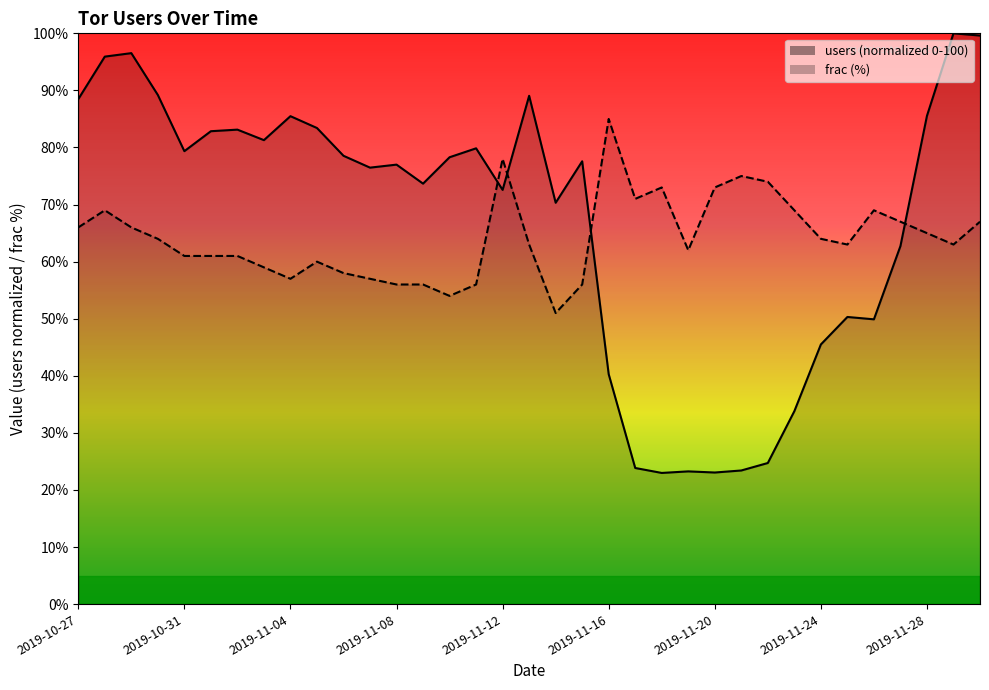

How many lines are shown in the chart?

2